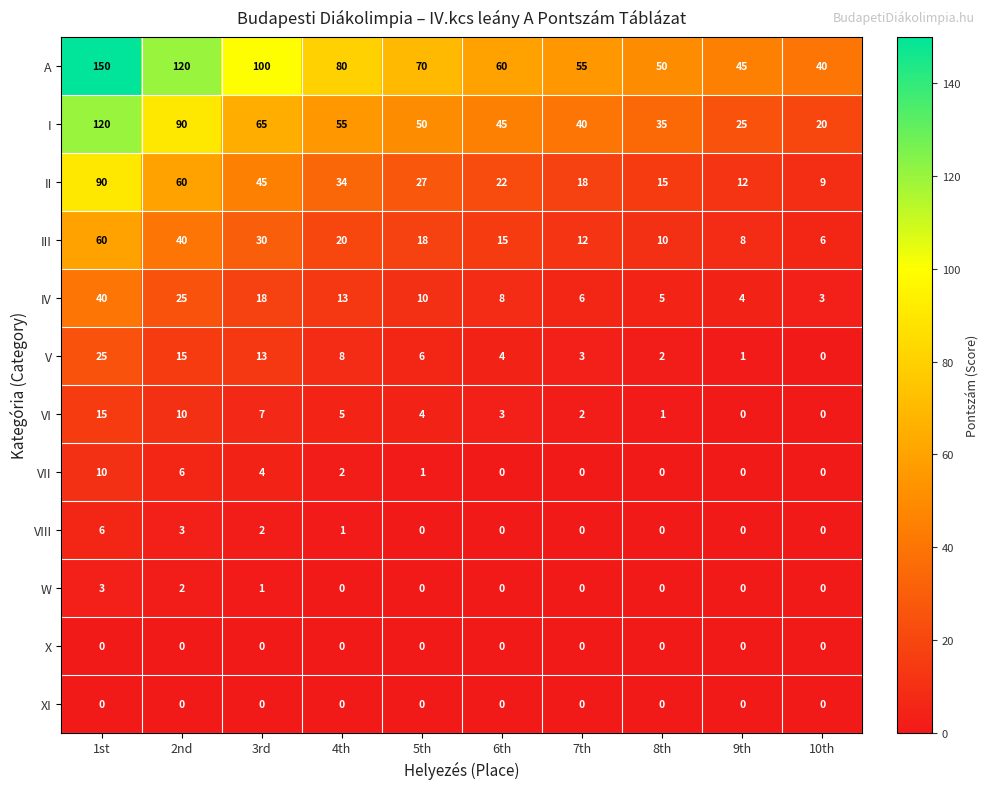

Count the number of data series in this chart.

12